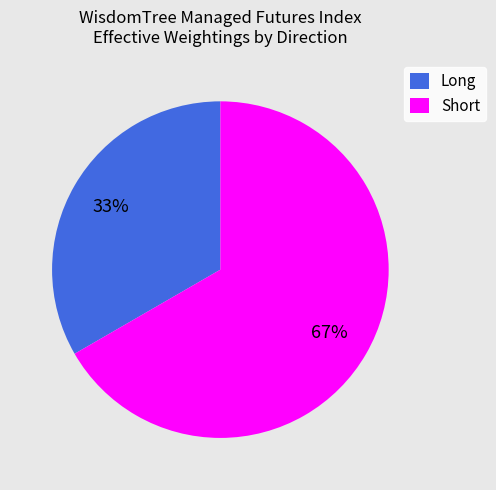

Is there a majority slice in this chart?

Yes